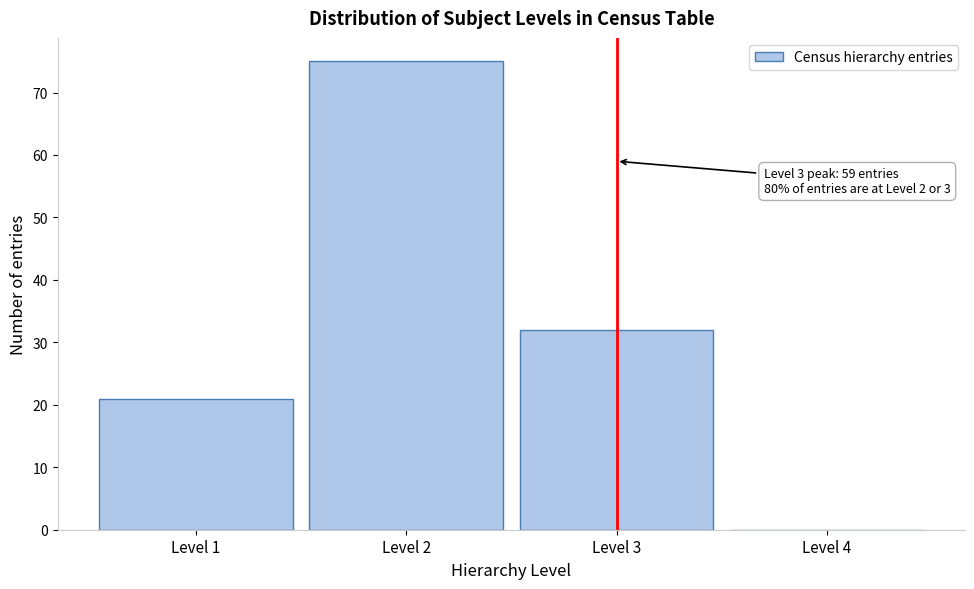

Over which range of the x-axis is the bar tallest?

1.5 to 2.5